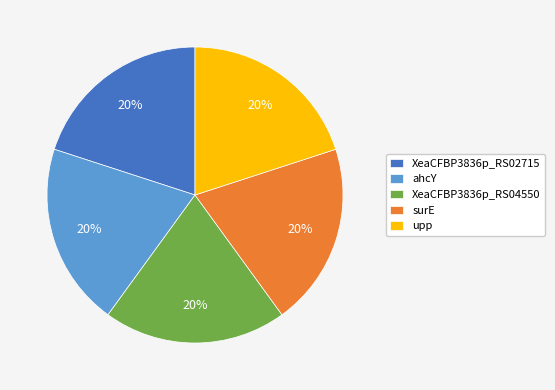

Do XeaCFBP3836p_RS02715 and ahcY together represent more than half of the pie?

No